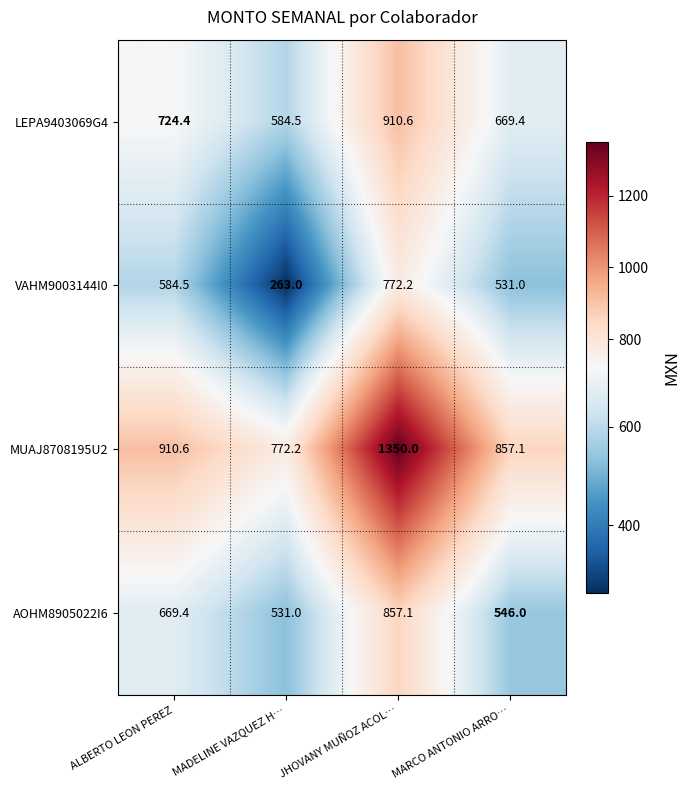

Reading left to right, what are all the values shown in this chart?

LEPA9403069G4: ALBERTO LEON PEREZ=724.4	MADELINE VAZQUEZ H…=584.5	JHOVANY MUÑOZ ACOL…=910.6	MARCO ANTONIO ARRO…=669.4
VAHM9003144I0: ALBERTO LEON PEREZ=584.5	MADELINE VAZQUEZ H…=263.0	JHOVANY MUÑOZ ACOL…=772.2	MARCO ANTONIO ARRO…=531.0
MUAJ8708195U2: ALBERTO LEON PEREZ=910.6	MADELINE VAZQUEZ H…=772.2	JHOVANY MUÑOZ ACOL…=1350.0	MARCO ANTONIO ARRO…=857.1
AOHM8905022I6: ALBERTO LEON PEREZ=669.4	MADELINE VAZQUEZ H…=531.0	JHOVANY MUÑOZ ACOL…=857.1	MARCO ANTONIO ARRO…=546.0